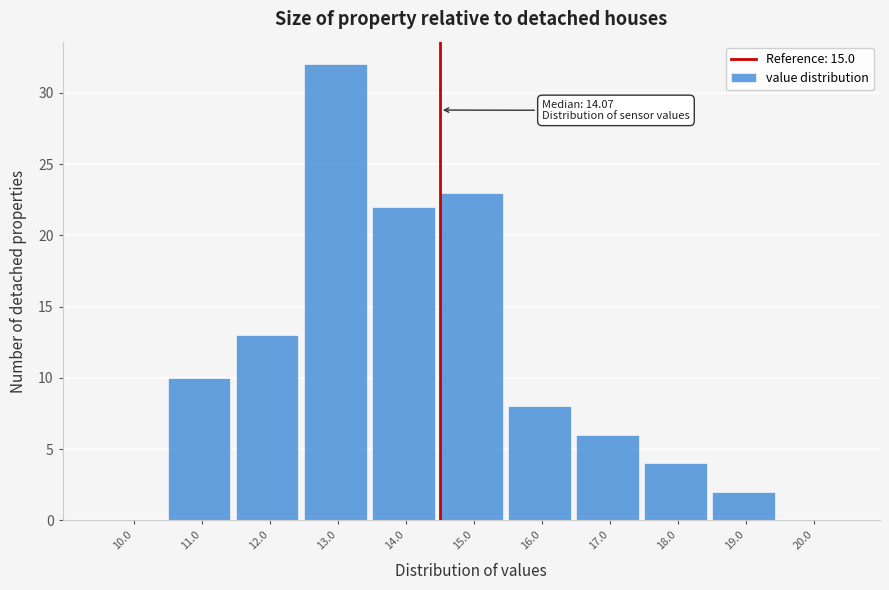

Reading left to right, list all the values displayed in this chart.

10.0=0	11.0=10	12.0=13	13.0=32	14.0=22	15.0=23	16.0=8	17.0=6	18.0=4	19.0=2	20.0=0